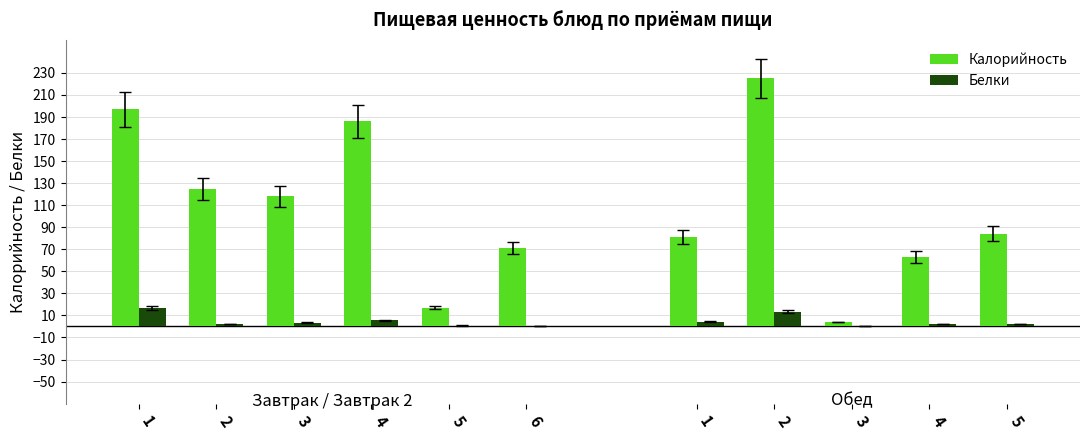

List the labels in order of Калорийность value, largest first.

1, 4, 2, 3, 6, 5